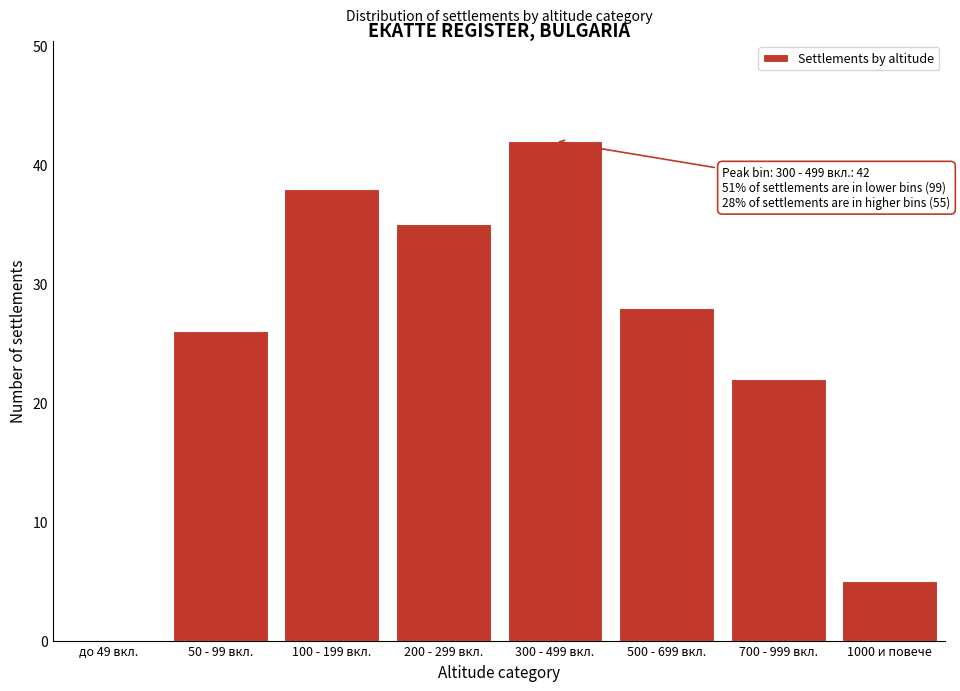

Reading right to left, extract all data points from this chart.

1000 и повече=5	700 - 999 вкл.=22	500 - 699 вкл.=28	300 - 499 вкл.=42	200 - 299 вкл.=35	100 - 199 вкл.=38	50 - 99 вкл.=26	до 49 вкл.=0